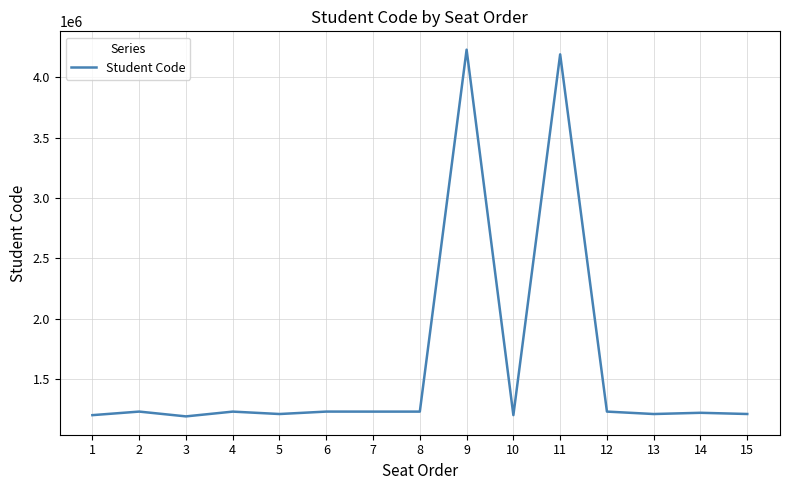

At which category does the chart reach its peak across all series?

9